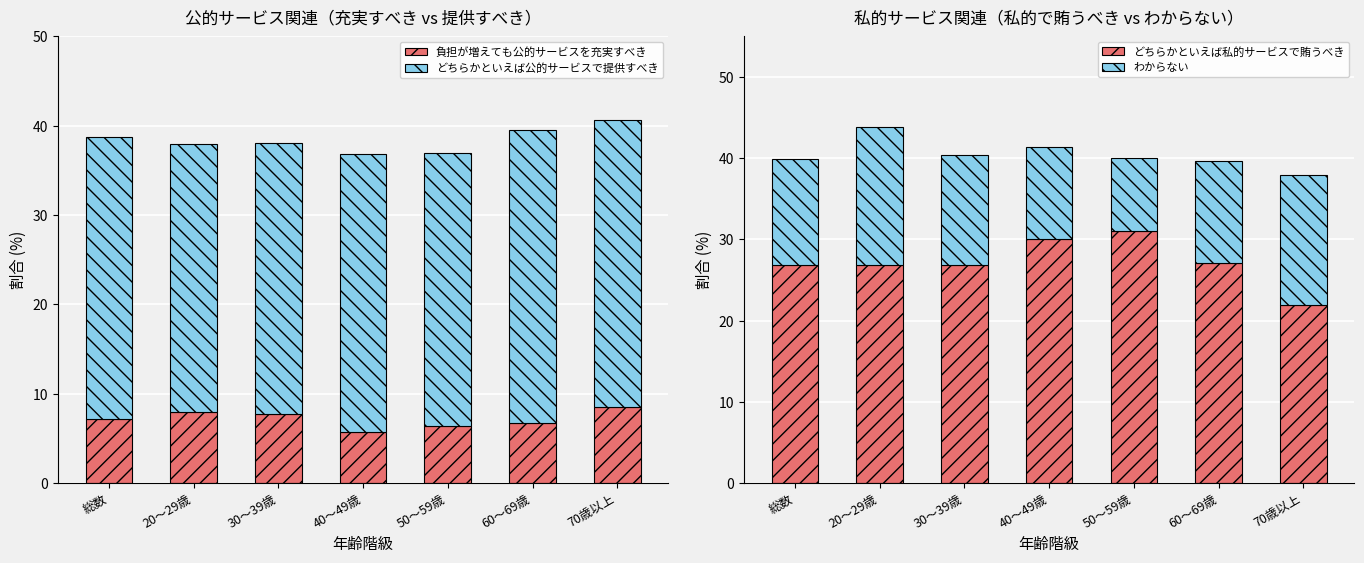

Rank the series by their average value, from highest to lowest.

どちらかといえば公的サービスで提供すべき, どちらかといえば私的サービスで賄うべき, わからない, 負担が増えても公的サービスを充実すべき